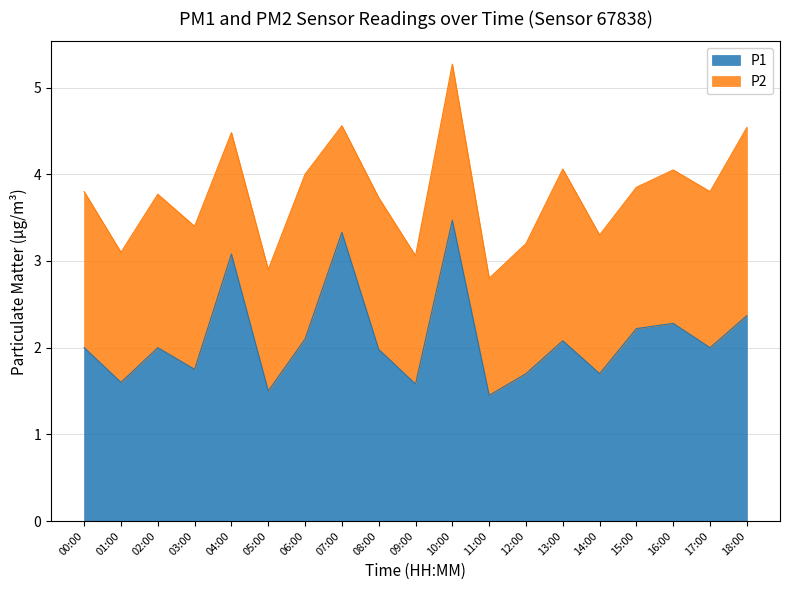

Rank the categories by value from lowest to highest.

11:00, 05:00, 09:00, 01:00, 12:00, 14:00, 03:00, 08:00, 00:00, 02:00, 17:00, 13:00, 06:00, 15:00, 16:00, 18:00, 04:00, 07:00, 10:00